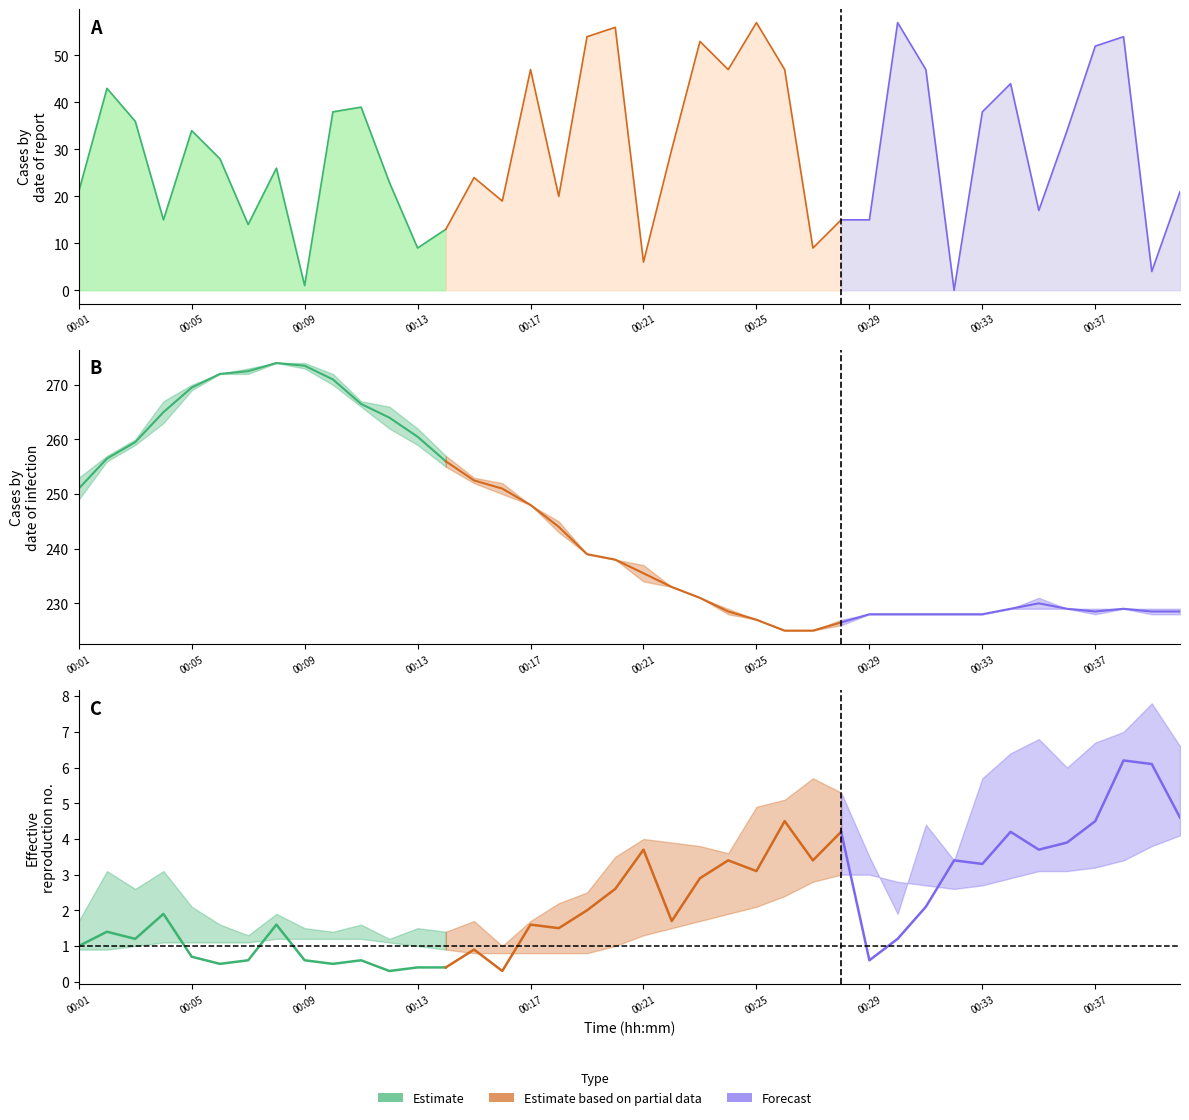

At how many categories does at least one series exceed 253?

13